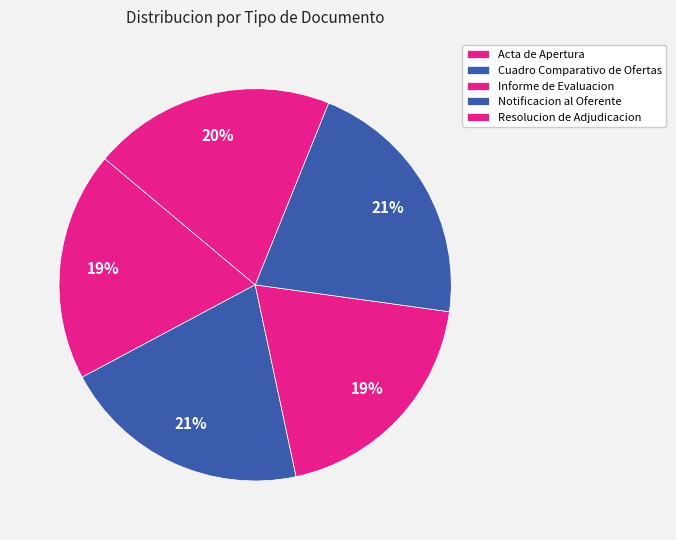

How many segments does this pie chart have?

5